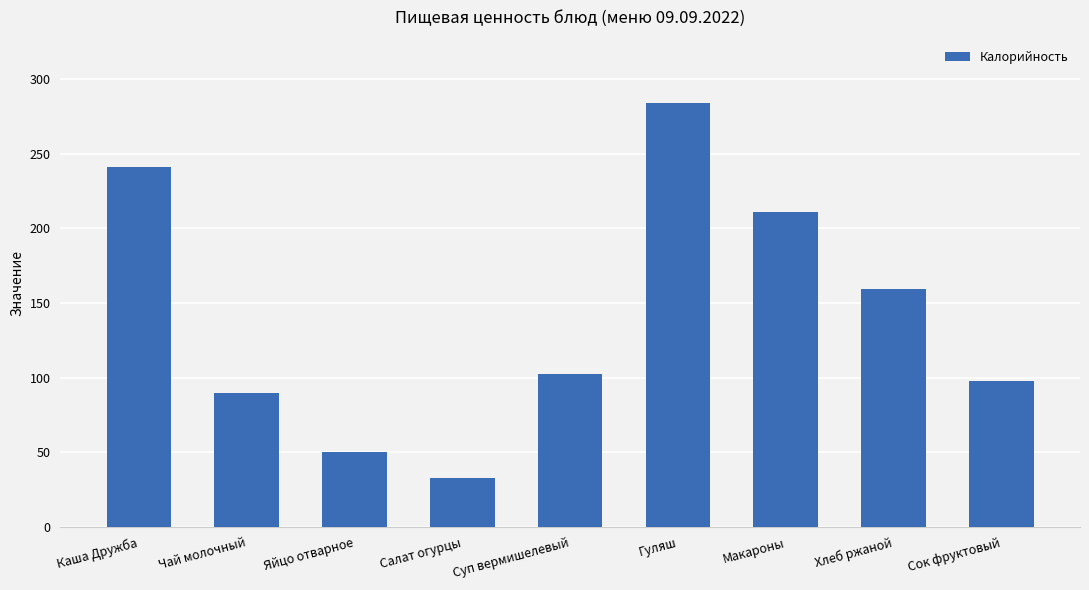

The value at Хлеб ржаной is 275.6. True or false?

False